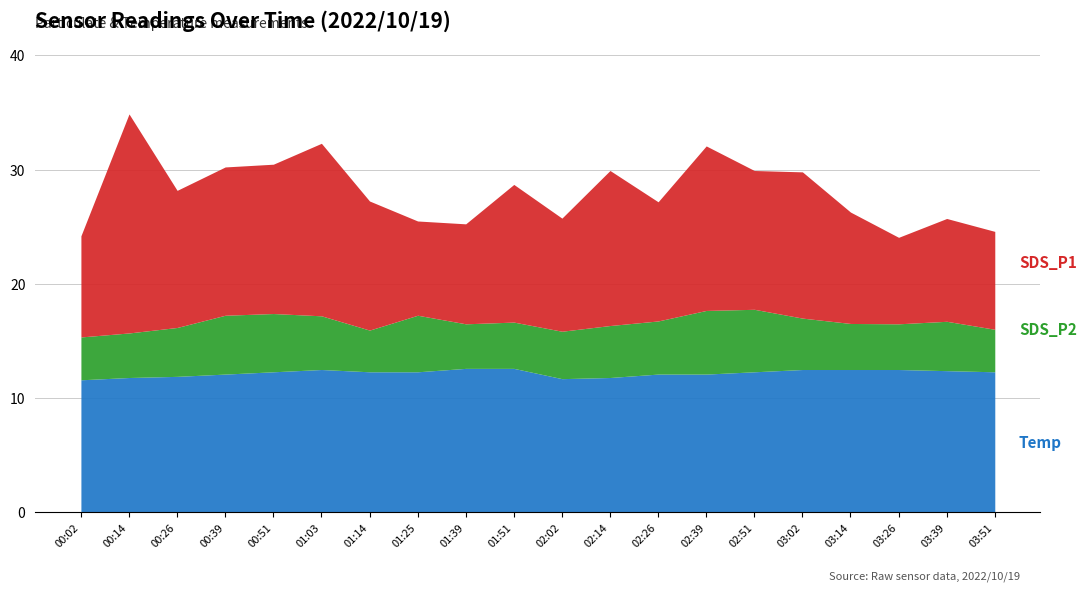

Which series ends up on top after the final intersection of SDS_P1 and Temp?

Temp